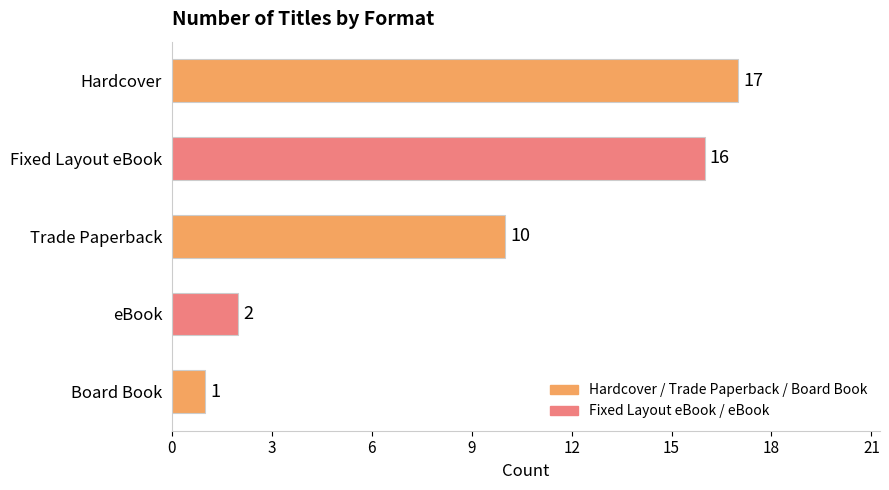

Does the chart contain any negative values?

No